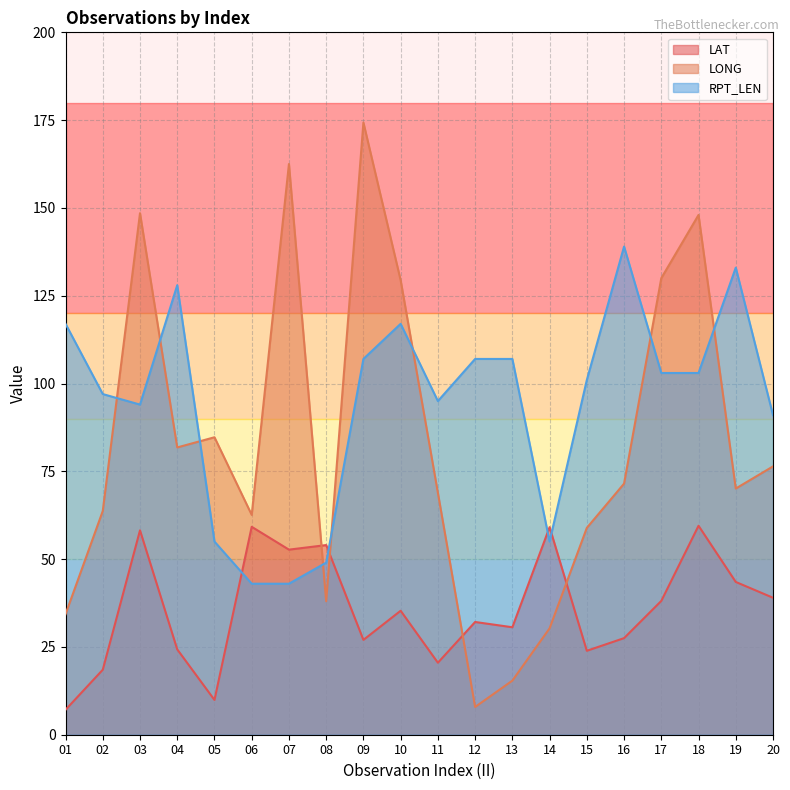

What is the total value across all series at 02?

179.2